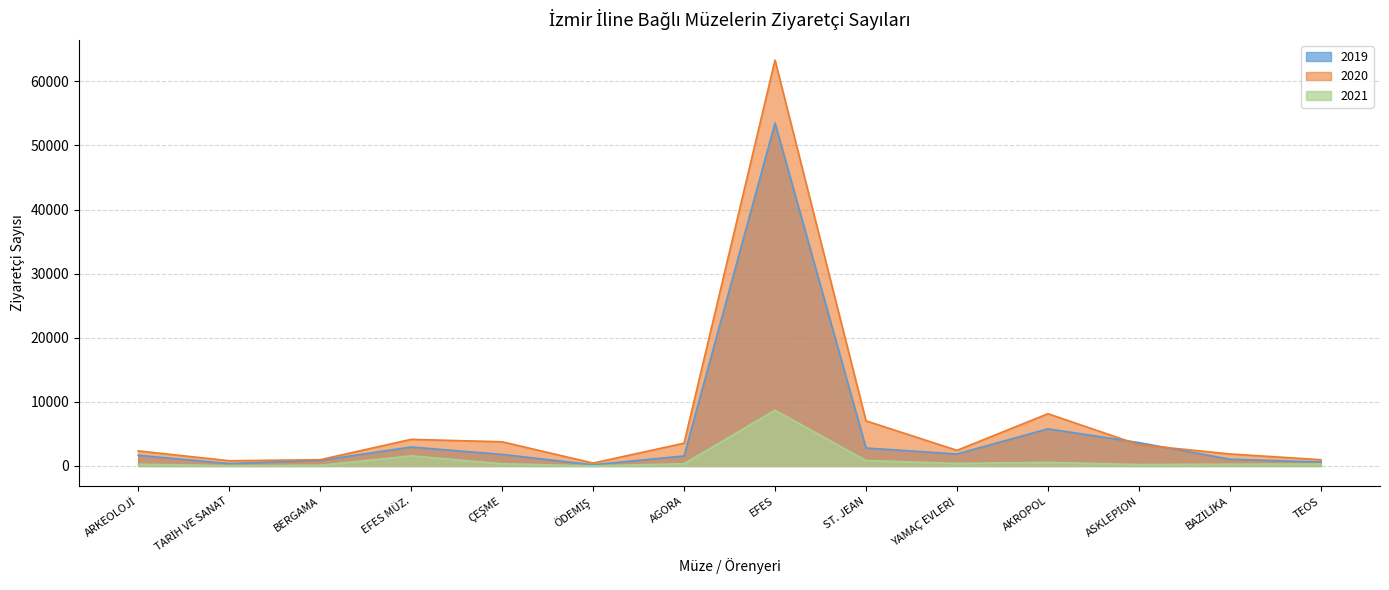

What is the total value across all series at ÖDEMİŞ?

653